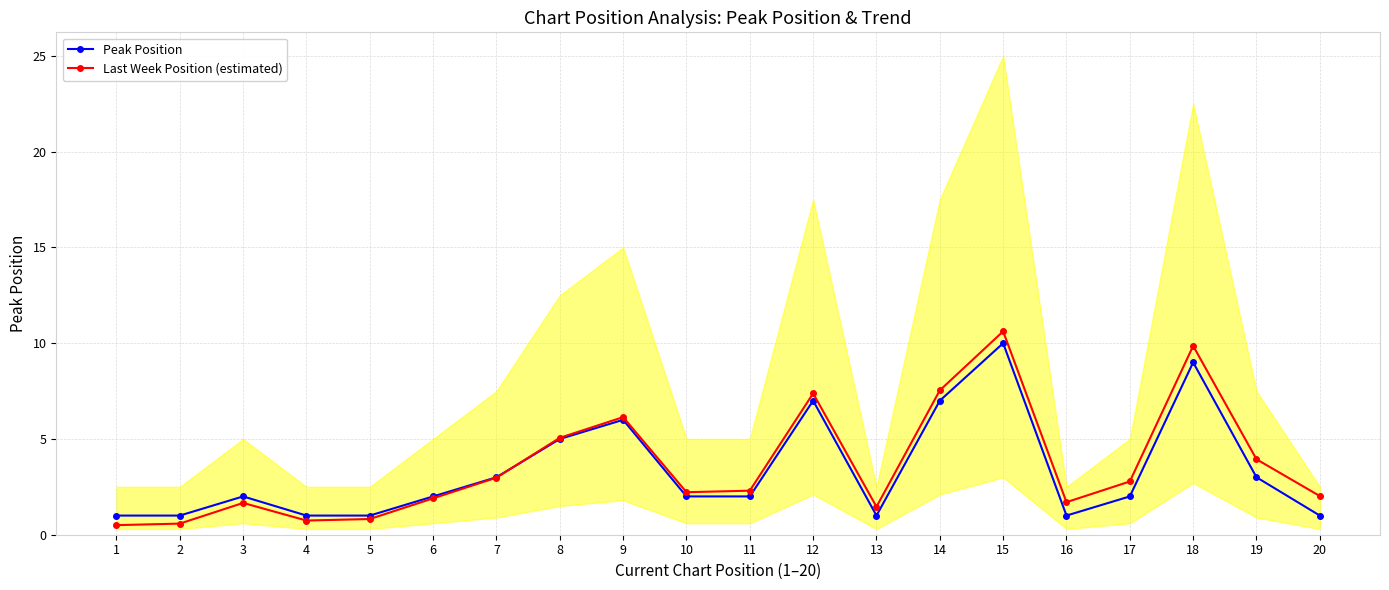

At which category is the sum across all series the highest?

15